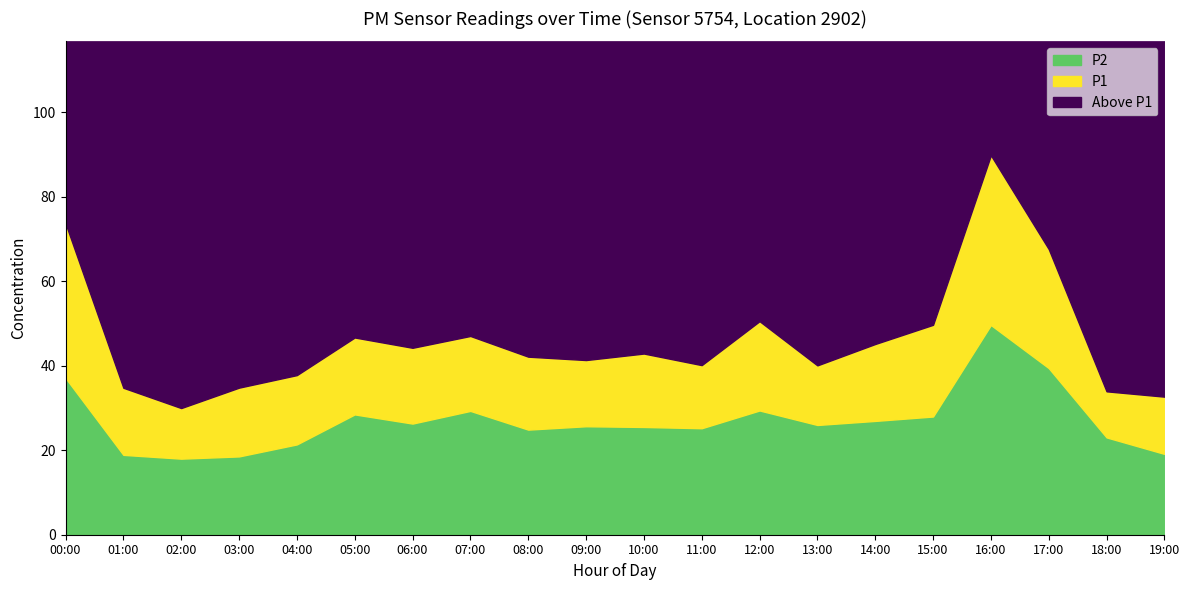

What is the label of the 7th point from the left?

06:00